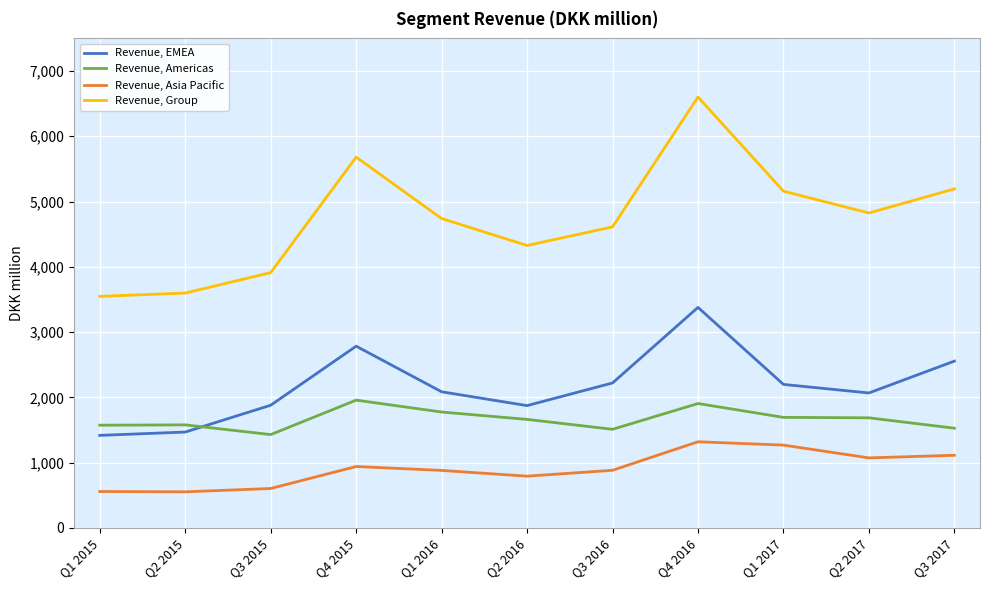

What is the difference between the Revenue, Asia Pacific values at Q2 2015 and Q3 2017?

560